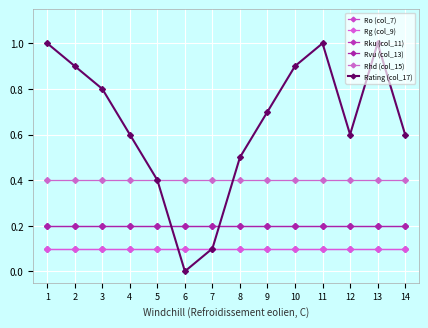

Is this an area chart (filled region under the line)?

No